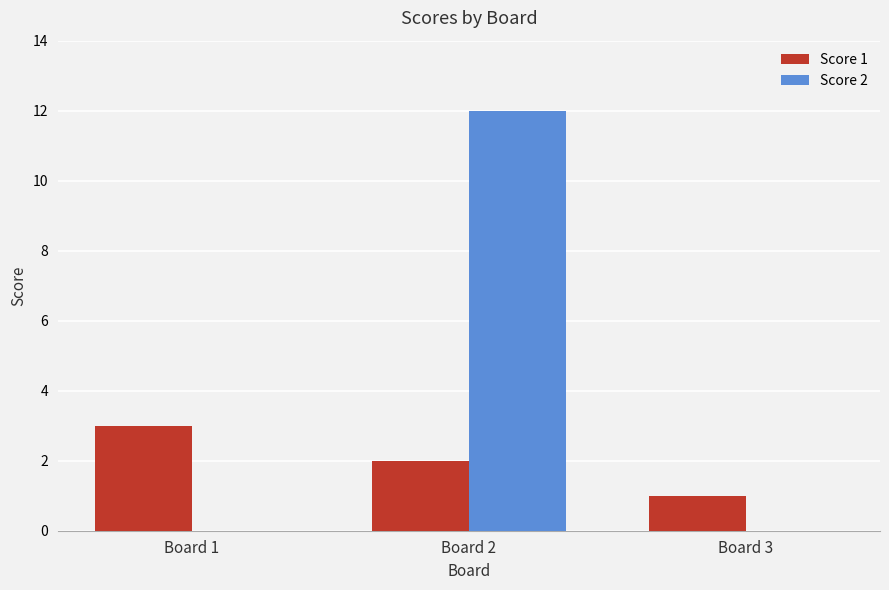

At which category does the chart reach its peak across all series?

Board 2